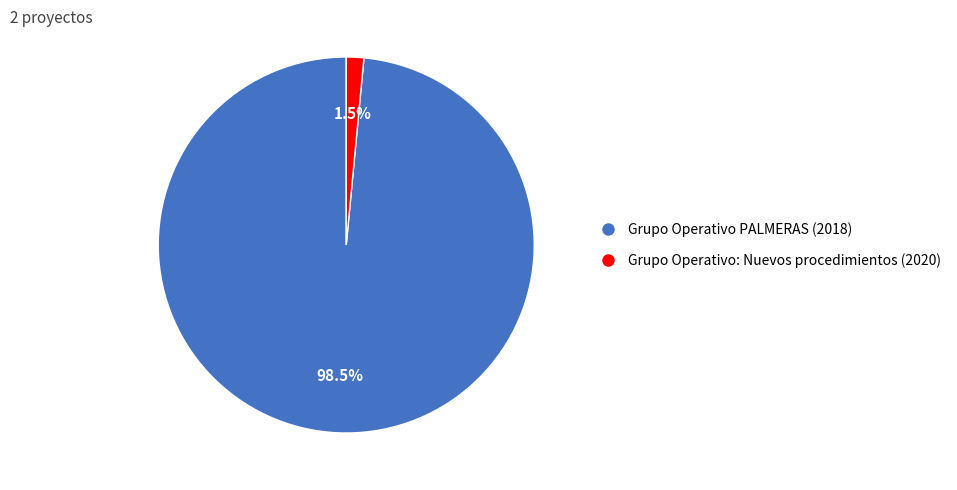

Is there a majority slice in this chart?

Yes